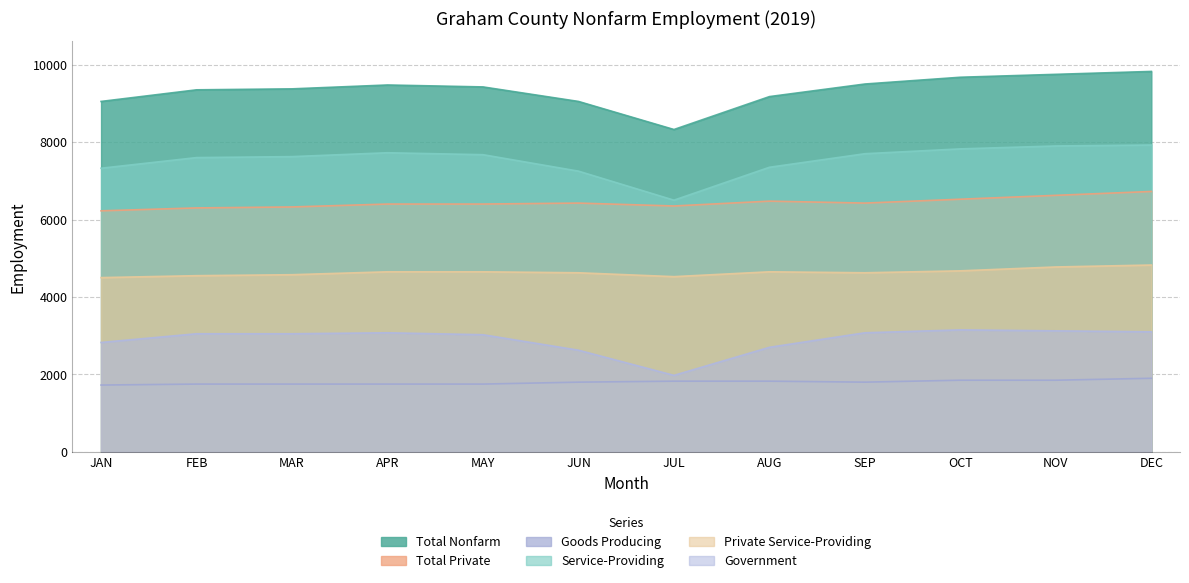

What is the minimum value for Goods Producing?

1725